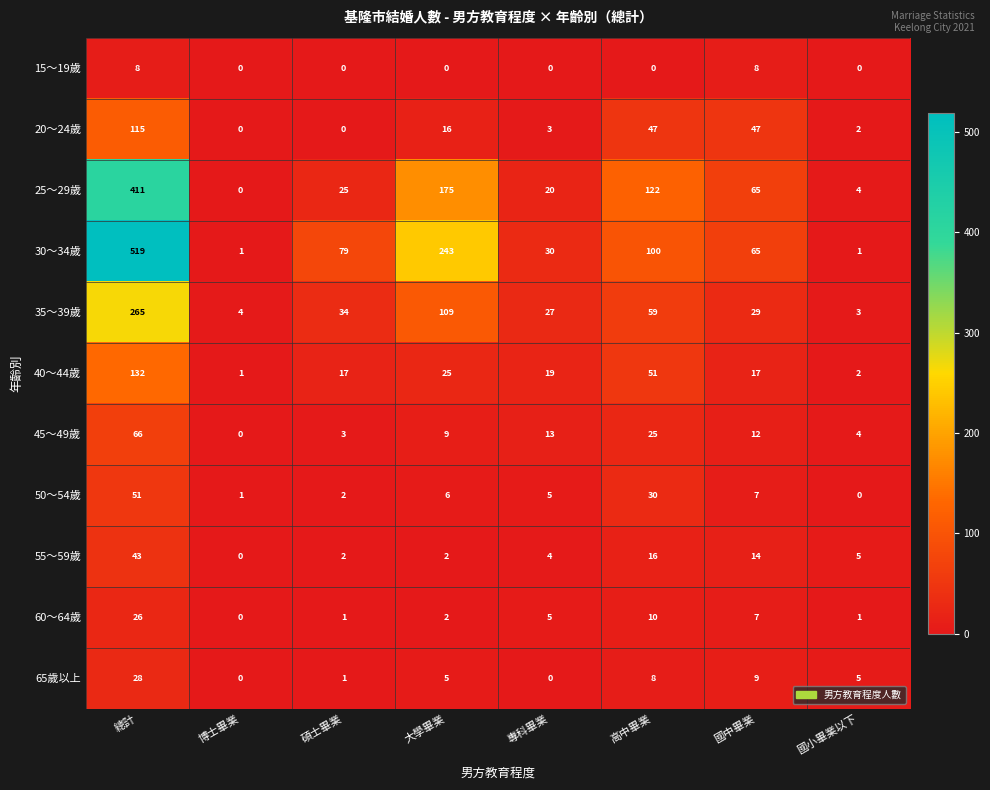

List the labels in order of 35～39歲 value, smallest first.

國小畢業以下, 博士畢業, 專科畢業, 國中畢業, 碩士畢業, 高中畢業, 大學畢業, 總計